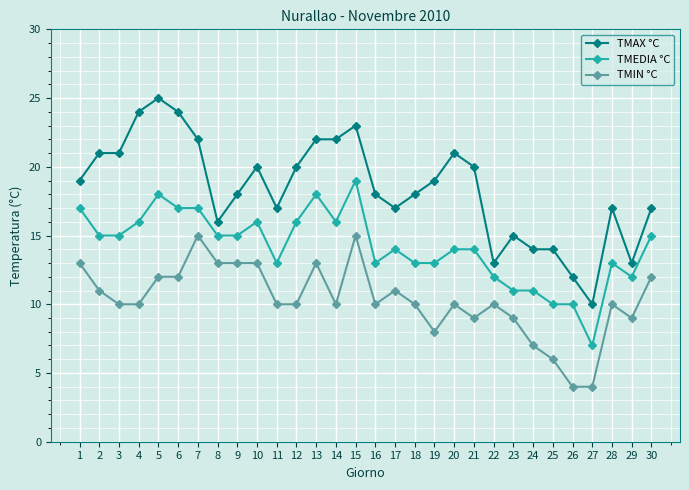

How many lines are shown in the chart?

3